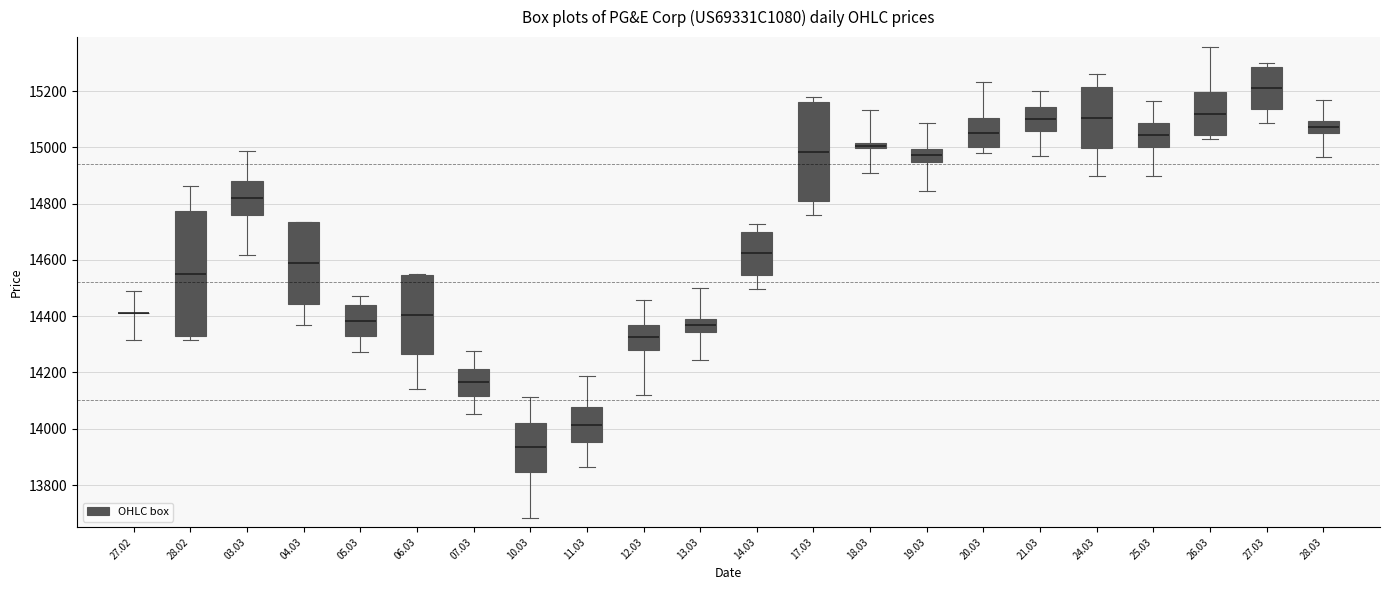

Comparing the boxes themselves (not the whiskers), which one is the tallest?

28.02